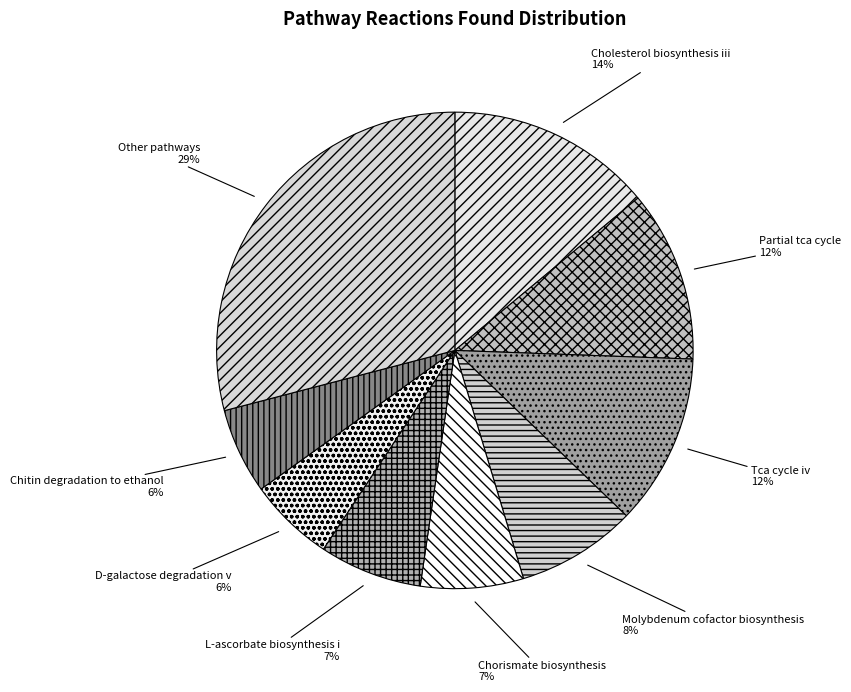

Is Chitin degradation to ethanol the majority of the pie?

No